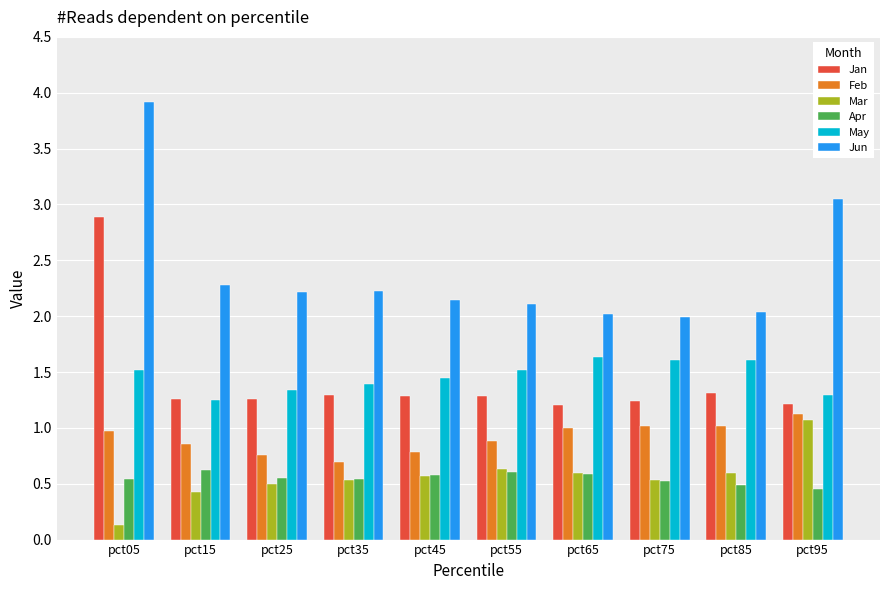

At which category is the sum across all series the highest?

pct05